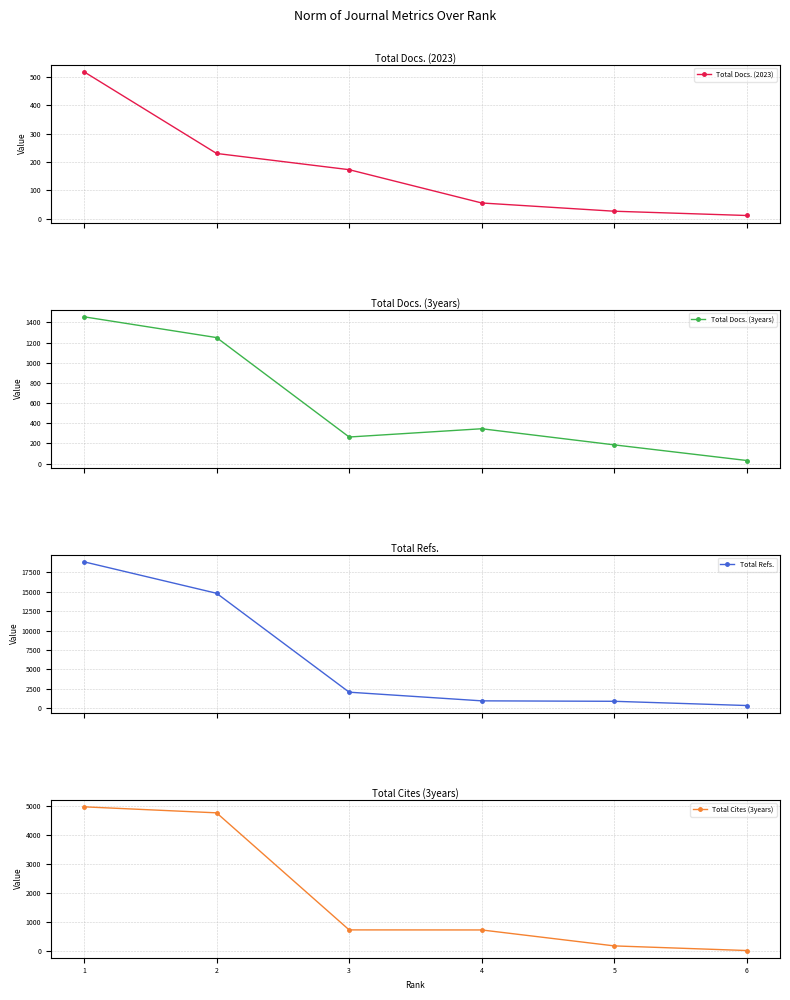

True or false: Total Docs. (3years) has a value of 2125 at 1.

False